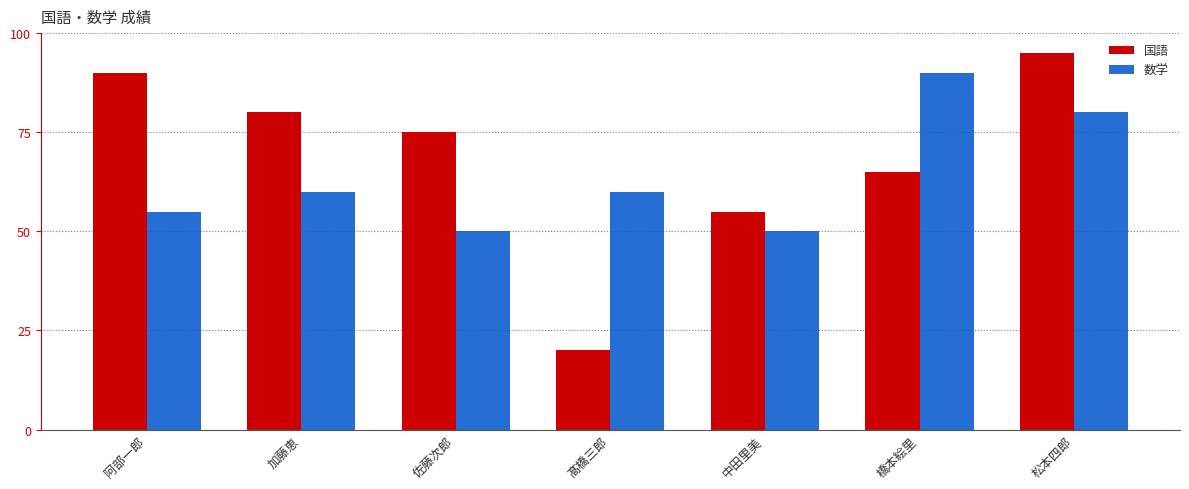

What is the minimum value for 数学?

50